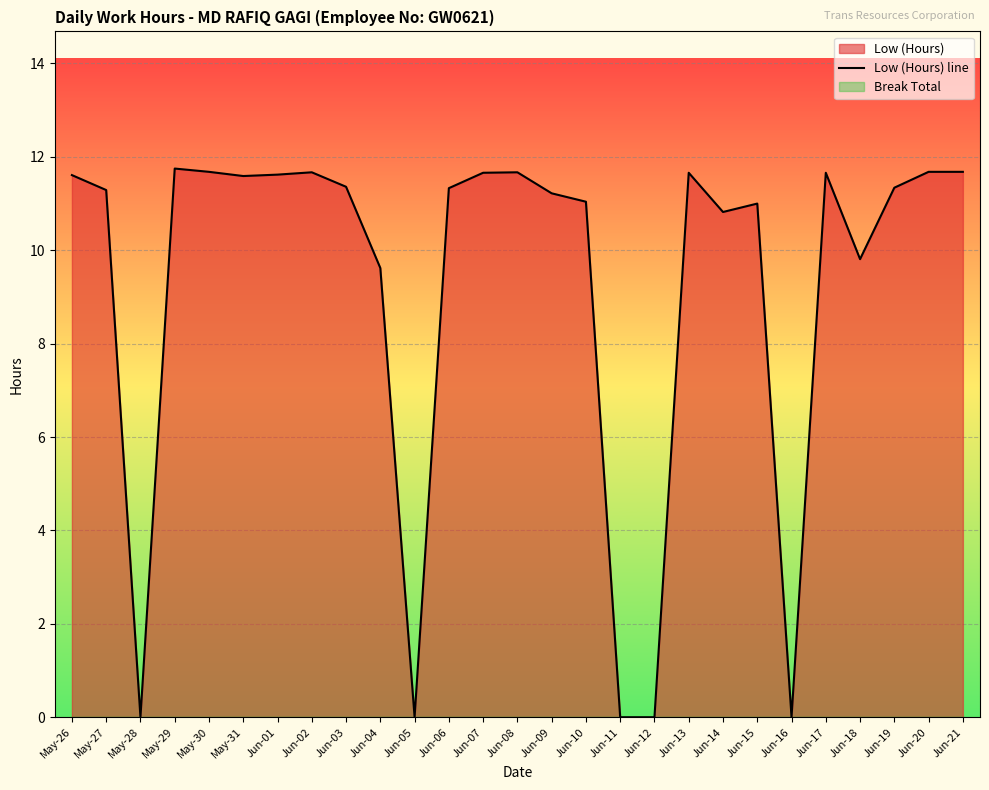

Reading left to right, list all the values displayed in this chart.

11.6	11.3	0.0	11.8	11.7	11.6	11.6	11.7	11.4	9.6	0.0	11.3	11.7	11.7	11.2	11.0	0.0	0.0	11.7	10.8	11.0	0.0	11.7	9.8	11.3	11.7	11.7